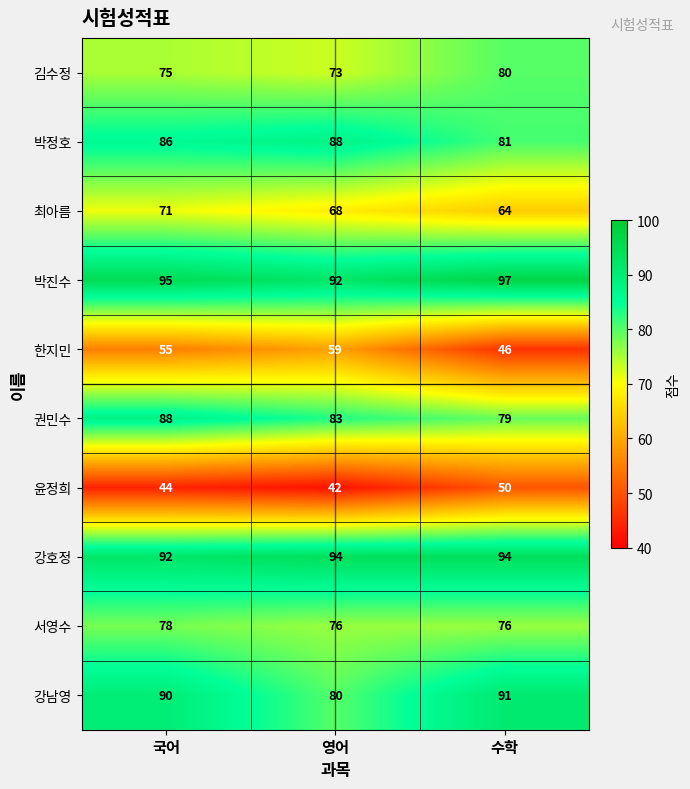

Reading left to right, what are all the values shown in this chart?

김수정: 75	73	80
박정호: 86	88	81
최아름: 71	68	64
박진수: 95	92	97
한지민: 55	59	46
권민수: 88	83	79
윤정희: 44	42	50
강호정: 92	94	94
서영수: 78	76	76
강남영: 90	80	91